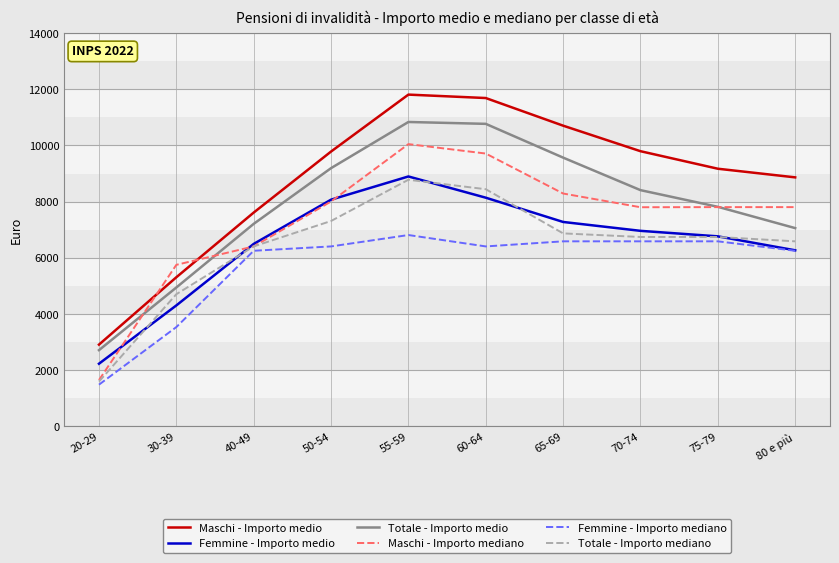

Between 20-29 and 70-74, which series saw the biggest shift?

Maschi - Importo medio